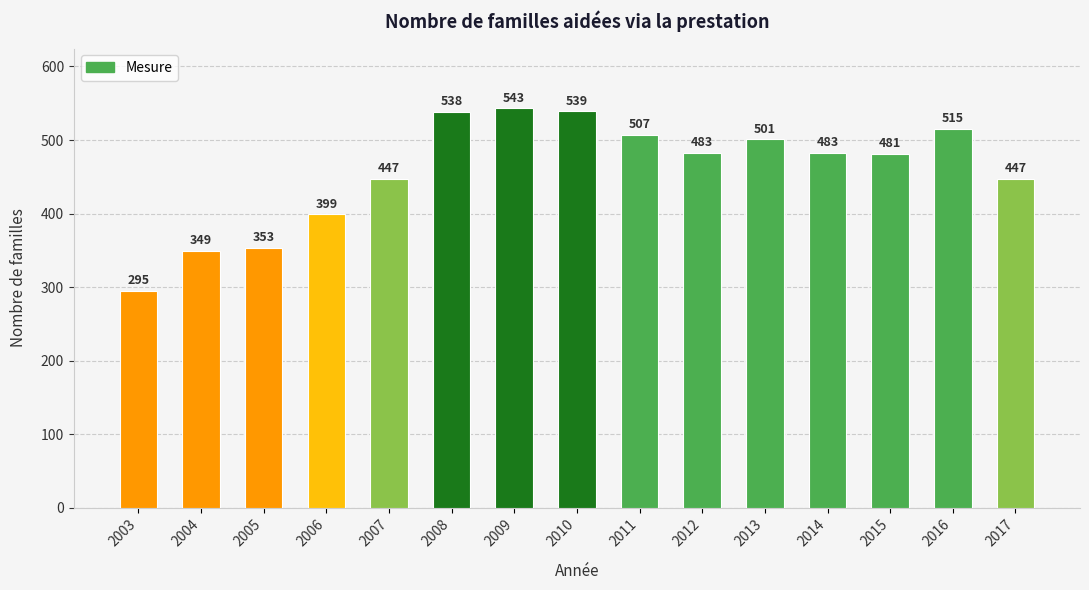

The chart shows a value of 159 at 2012. True or false?

False